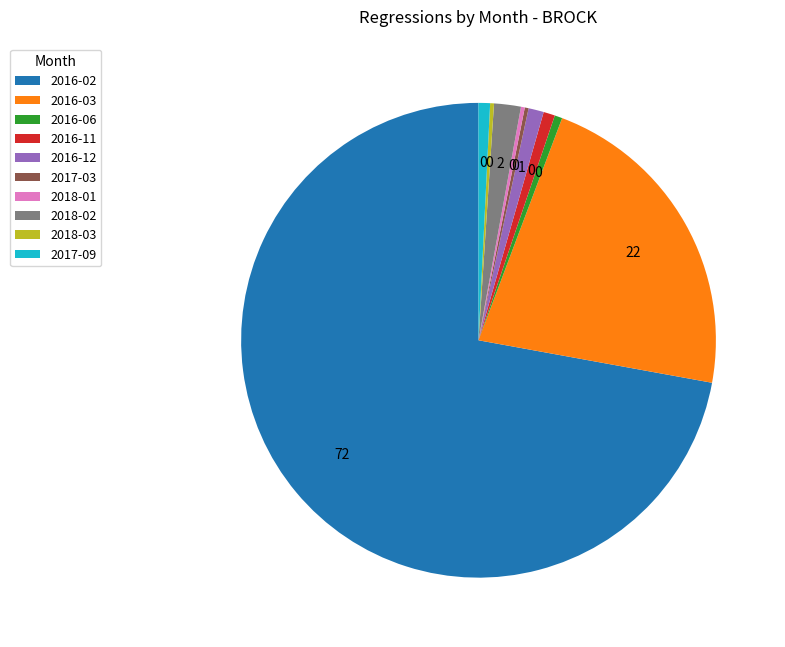

Does 2016-02 account for over 50% of the chart?

Yes